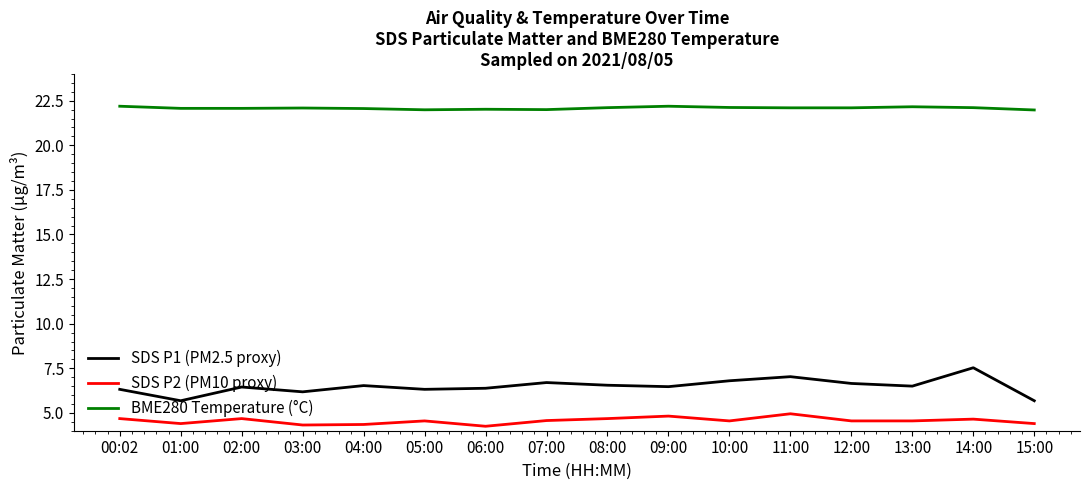

What is the average value of the SDS P2 (PM10 proxy) series?

4.6